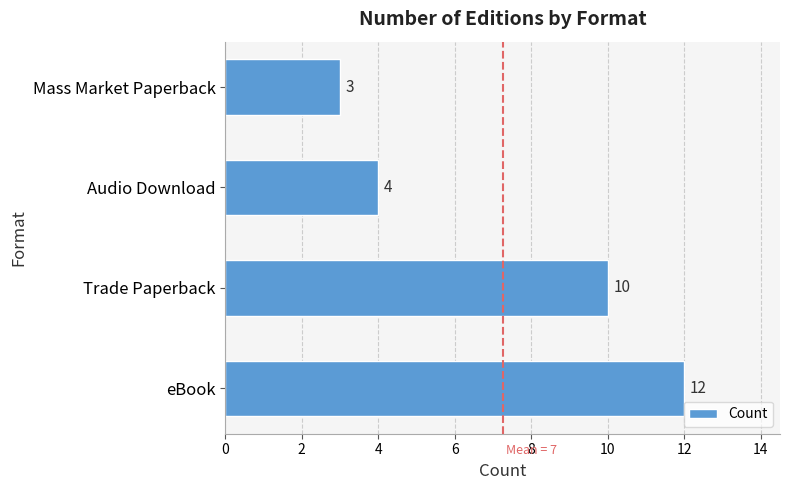

Count the values in the range 4 to 12.

3